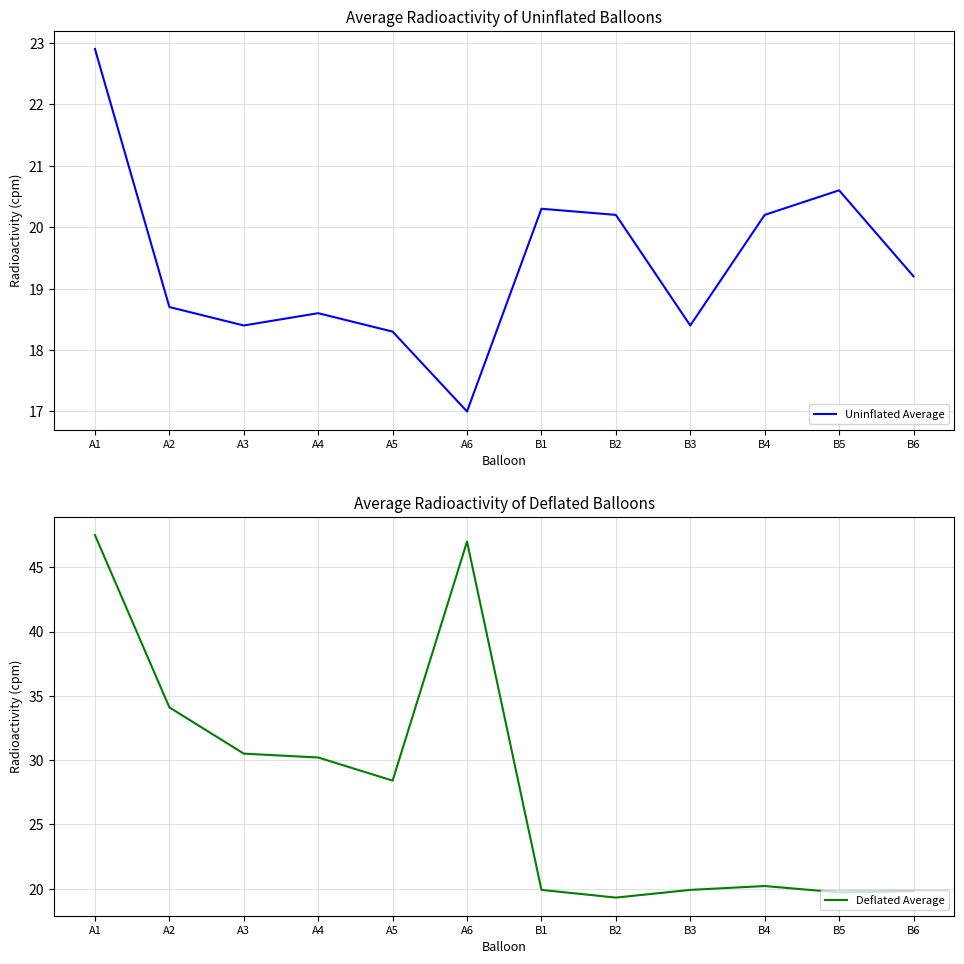

What is the value of the Deflated Average point at the 2nd from the left?

34.1